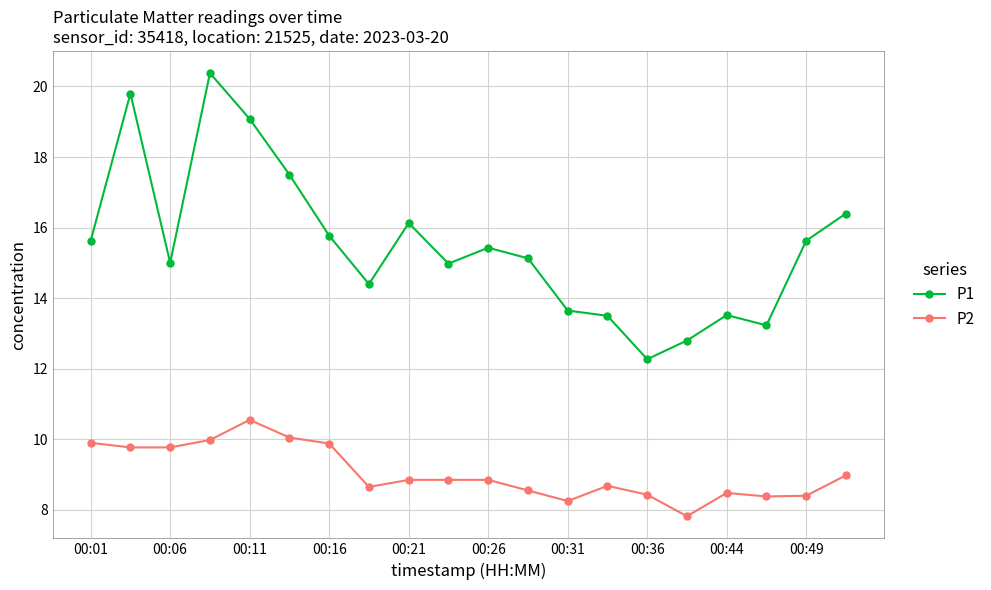

Which series has the widest spread of values?

P1